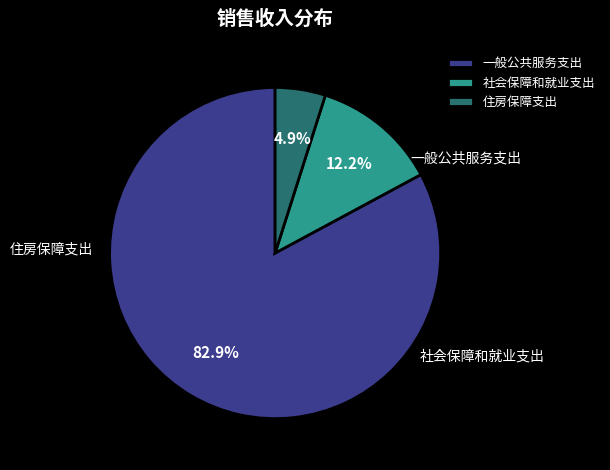

Which category accounts for the majority?

一般公共服务支出